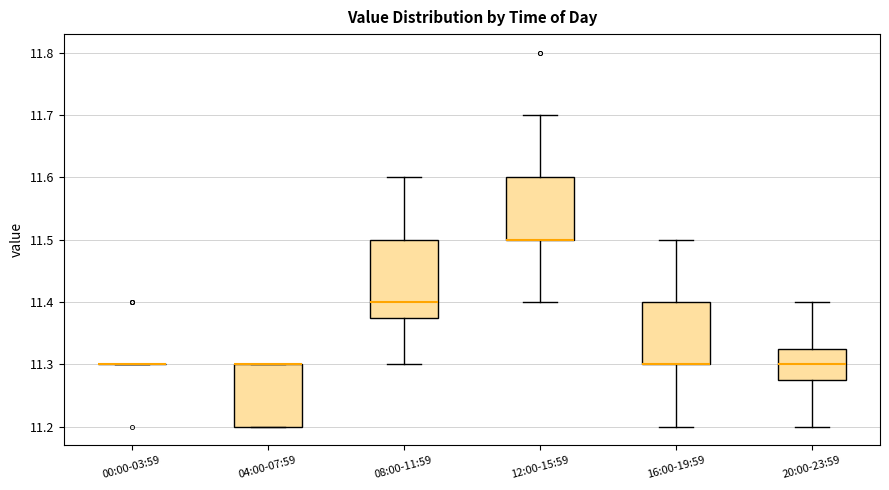

Reading left to right, transcribe this box plot: for each box, give where its median line is, the range the box spans, and where its two whiskers end, as read against the y-axis. The values are not printed on the chart, so give them approximately, as read against the axis.

00:00-03:59: box collapsed to a line at 11.30, whiskers 11.30 to 11.30
04:00-07:59: median 11.30 (drawn on the box's upper edge), box 11.20 to 11.30, whiskers 11.20 to 11.30
08:00-11:59: median 11.40, box 11.38 to 11.50, whiskers 11.30 to 11.60
12:00-15:59: median 11.50 (drawn on the box's lower edge), box 11.50 to 11.60, whiskers 11.40 to 11.70
16:00-19:59: median 11.30 (drawn on the box's lower edge), box 11.30 to 11.40, whiskers 11.20 to 11.50
20:00-23:59: median 11.30, box 11.28 to 11.33, whiskers 11.20 to 11.40